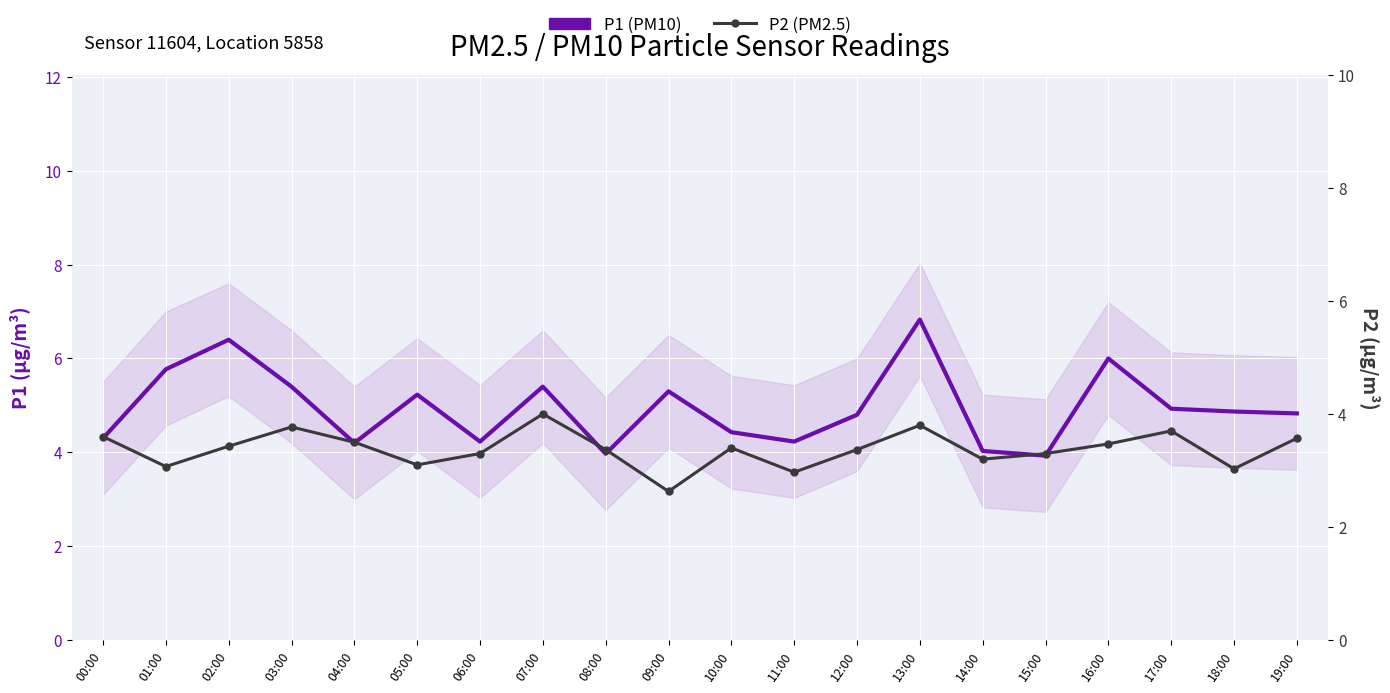

How many values in the P1 (PM10) series exceed 4?

18